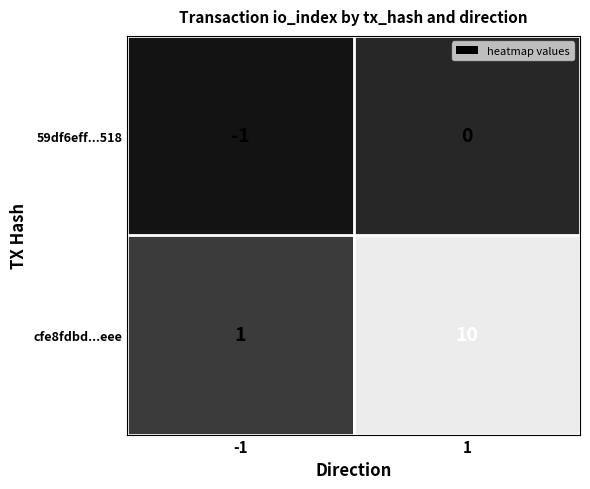

What is the approximate value of cfe8fdbd...eee at 1?

10